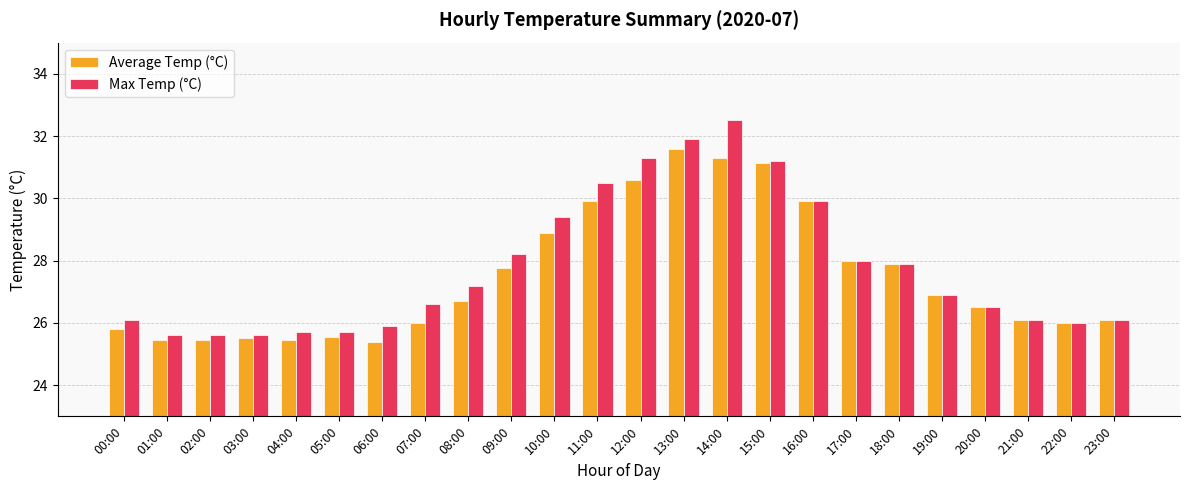

Between 13:00 and 22:00, which series saw the biggest shift?

Max Temp (°C)